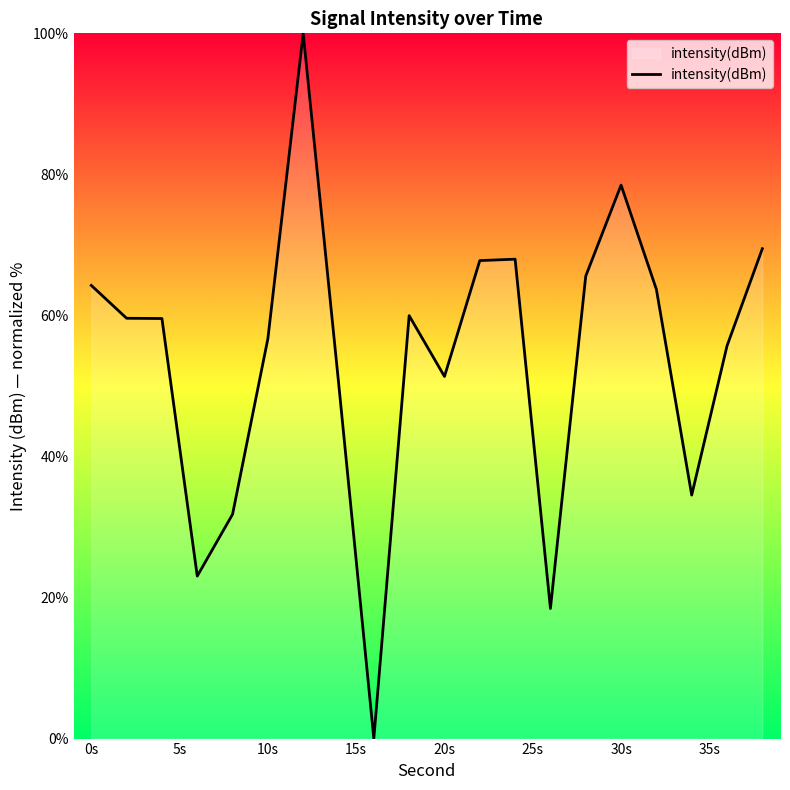

What is the difference between the maximum and minimum values?

100.0